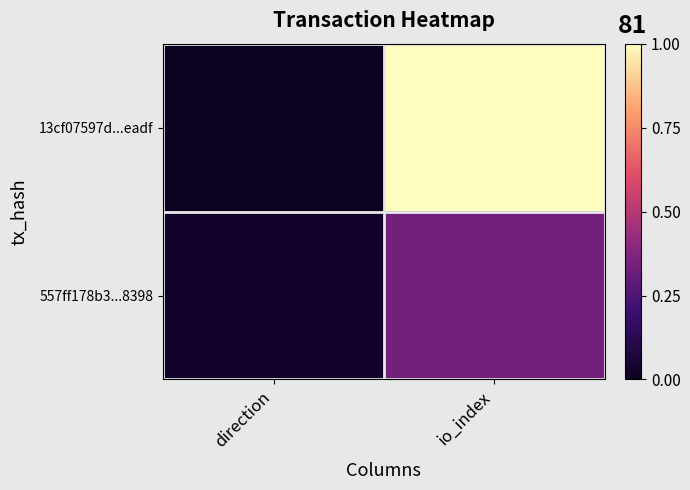

Which series changed the most between direction and io_index?

13cf07597d...eadf